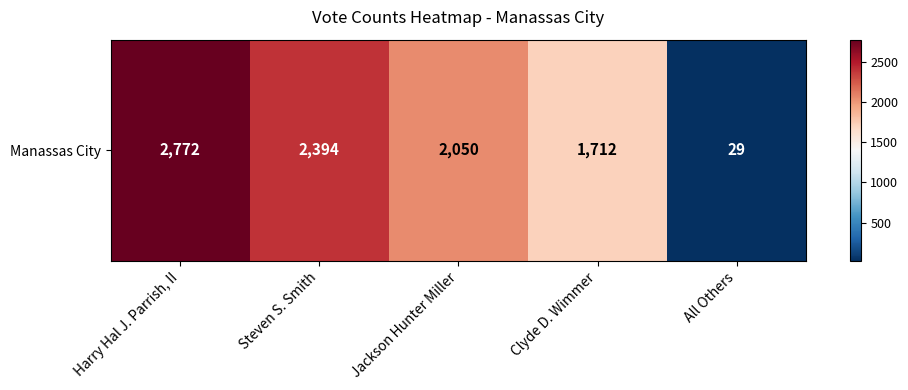

What is the smallest value displayed?

29